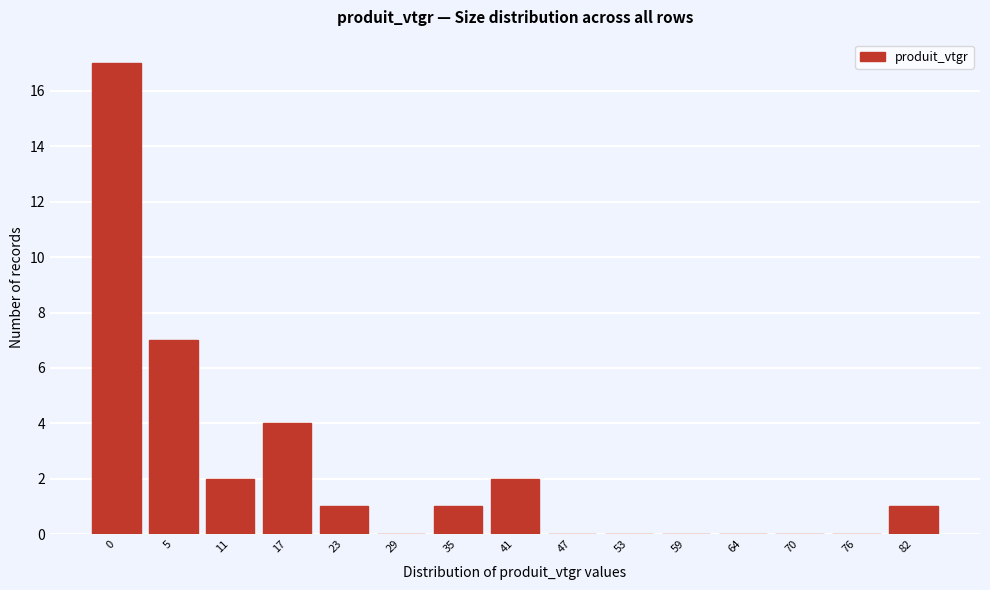

Reading right to left, transcribe all the data shown in this chart.

82=1	76=0	70=0	64=0	59=0	53=0	47=0	41=2	35=1	29=0	23=1	17=4	11=2	5=7	0=17